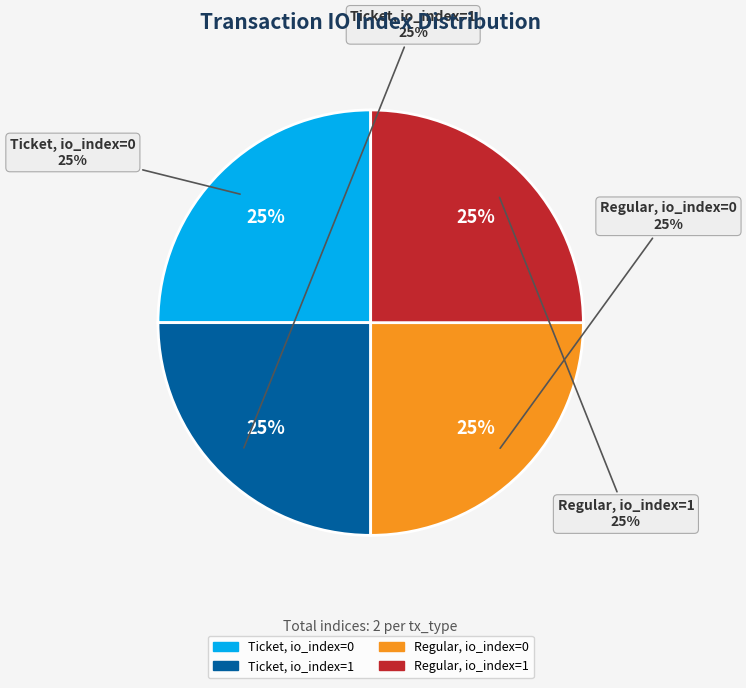

What is the largest slice in the pie chart?

tx_type: Ticket / io_index 1